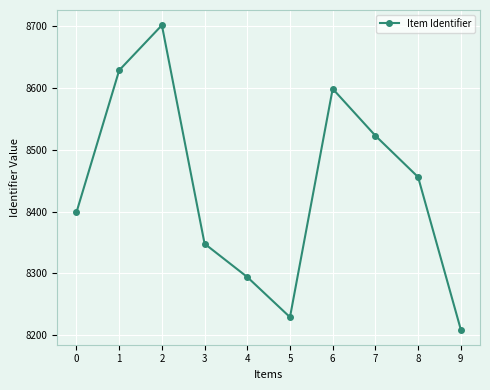

Where does the data first go above 8456?

1